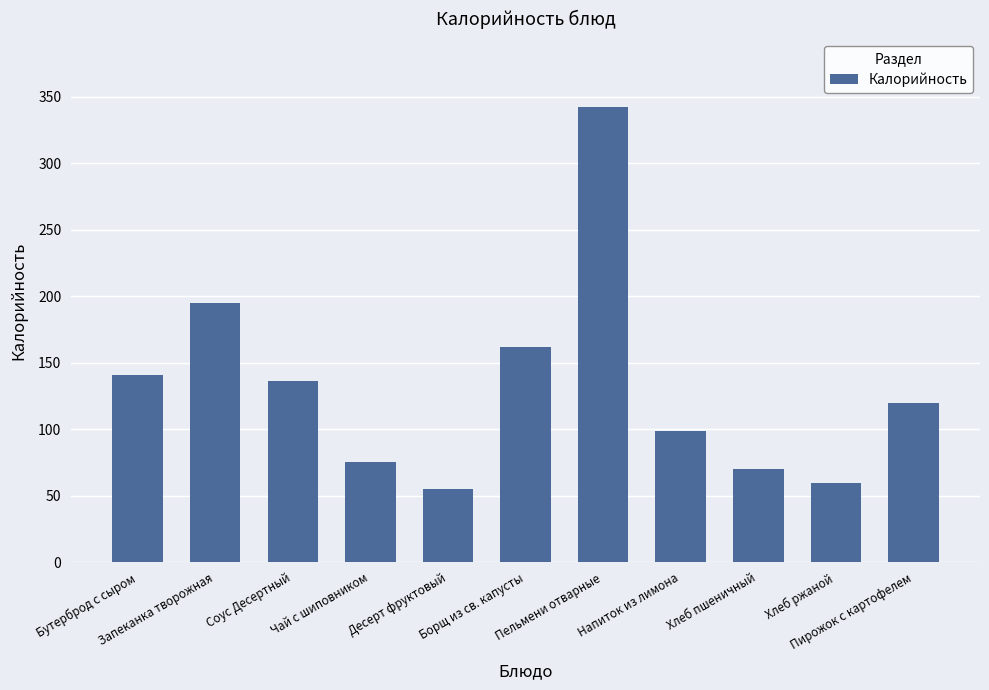

True or false: the data shows 342.0 at Пельмени отварные.

True